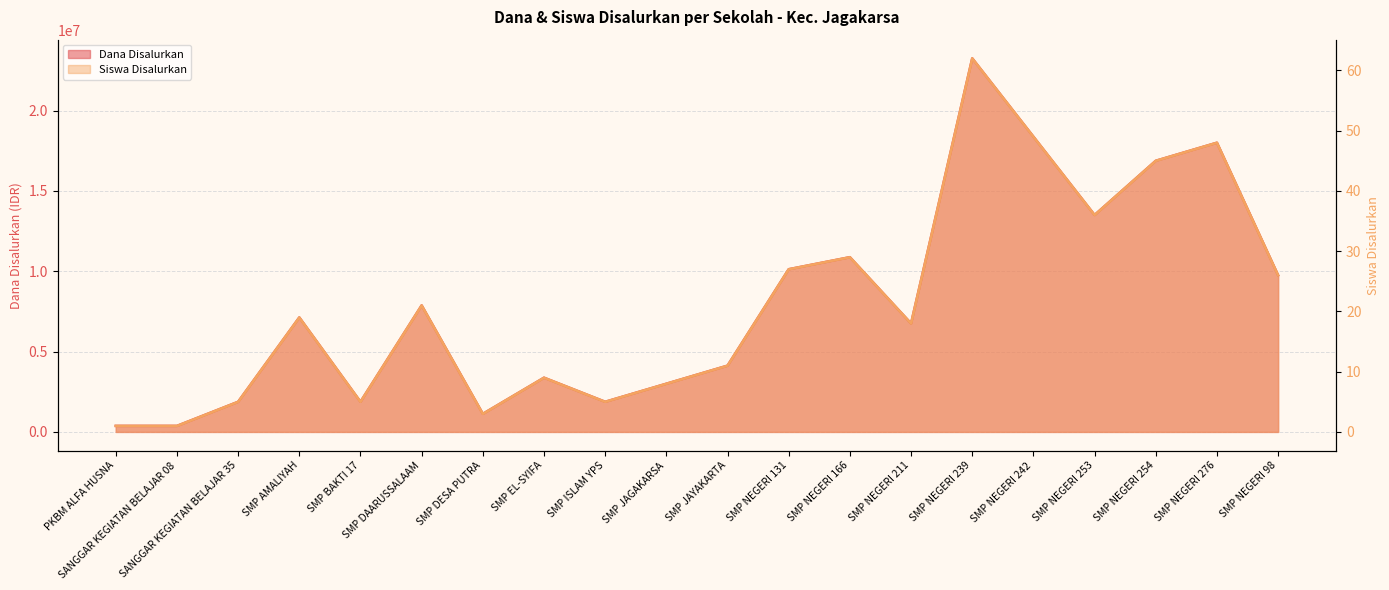

How many lines are shown in the chart?

2